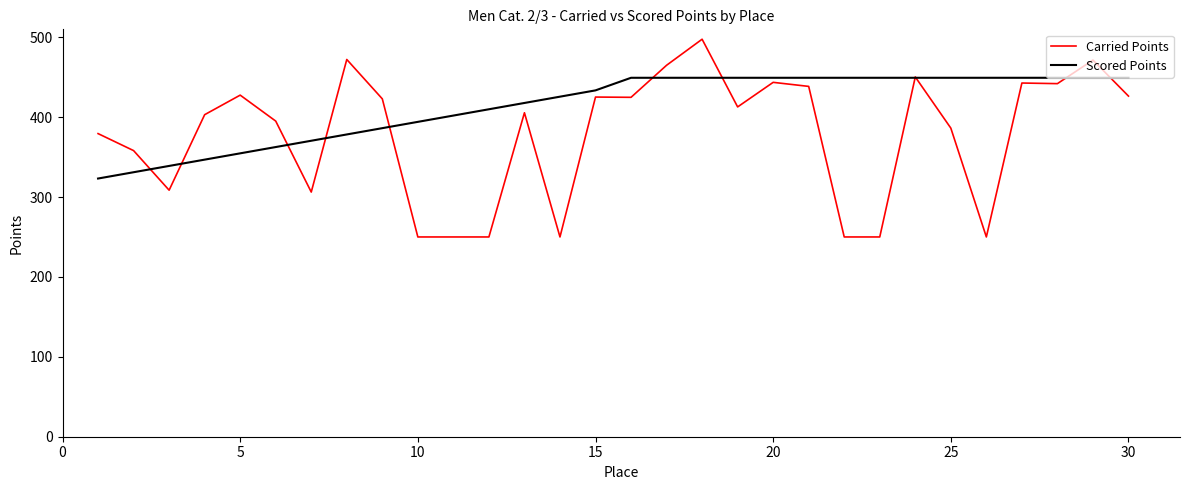

List the series in order of their peak value, highest first.

Carried Points, Scored Points